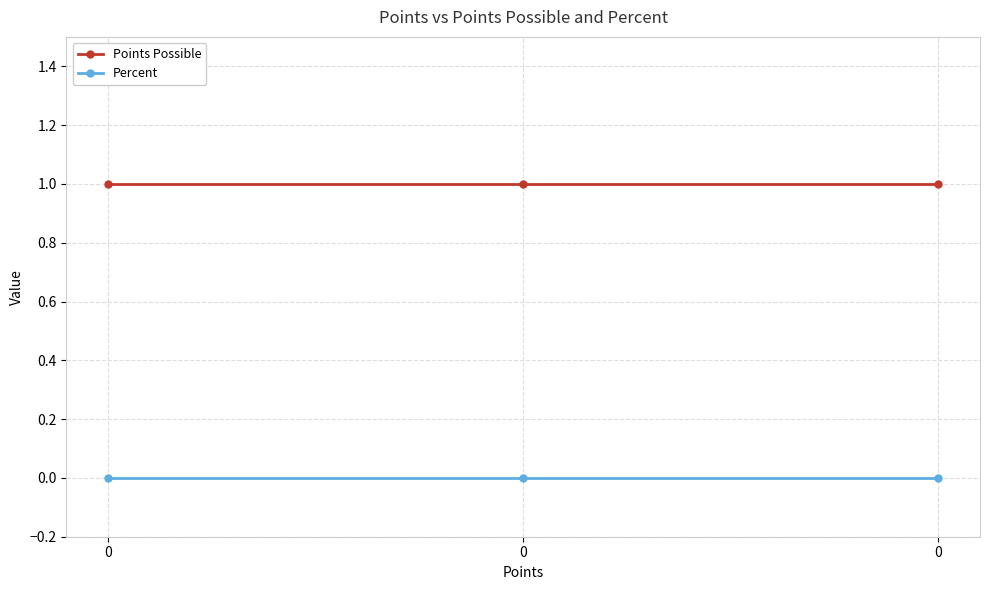

At how many categories does at least one series exceed 0?

3